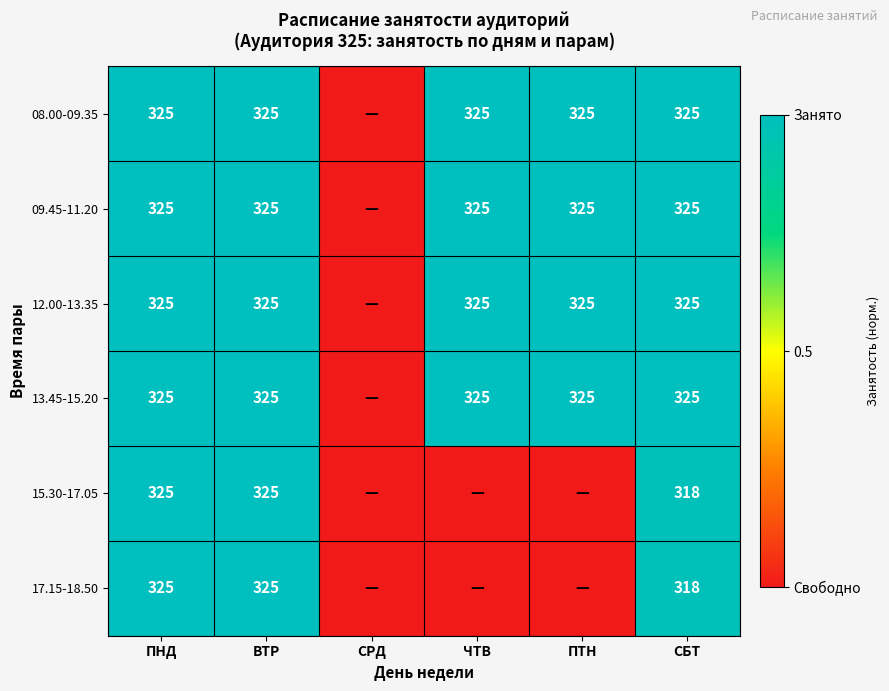

True or false: 13.45-15.20 has a value of 126 at ПТН.

False